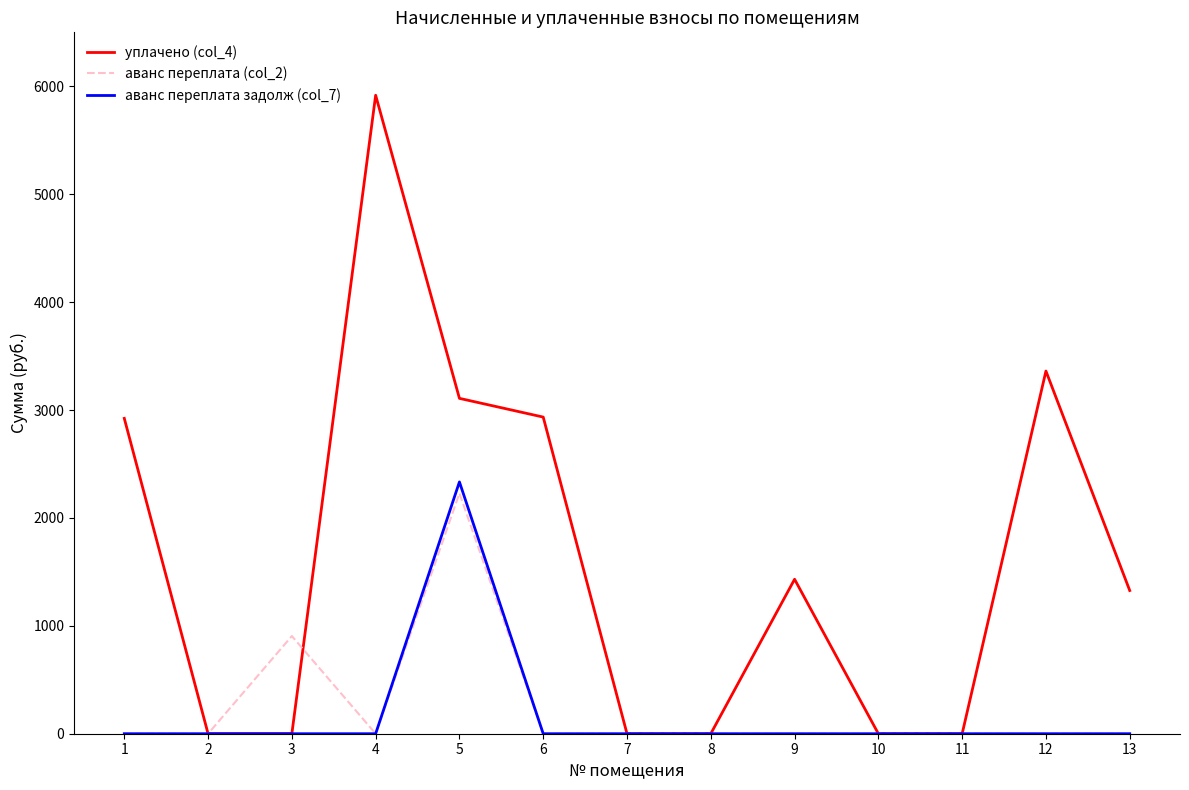

Is it true that аванс переплата задолж (col_7) equals 0.0 at 11?

True